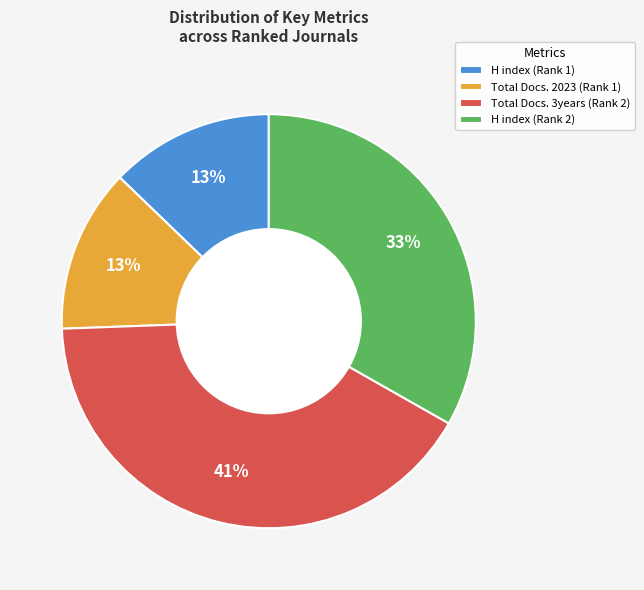

True or false: H index (Rank 2) accounts for 33% of the total.

True